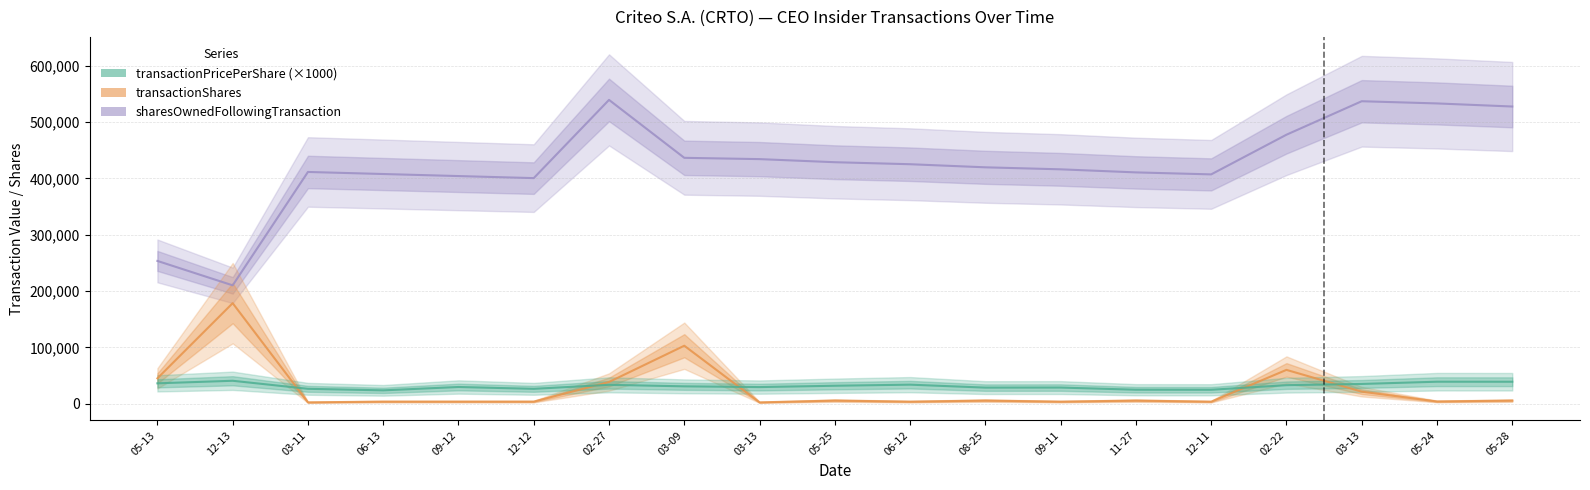

List the series in order of their peak value, lowest first.

transactionPricePerShare (×1000), transactionShares, sharesOwnedFollowingTransaction